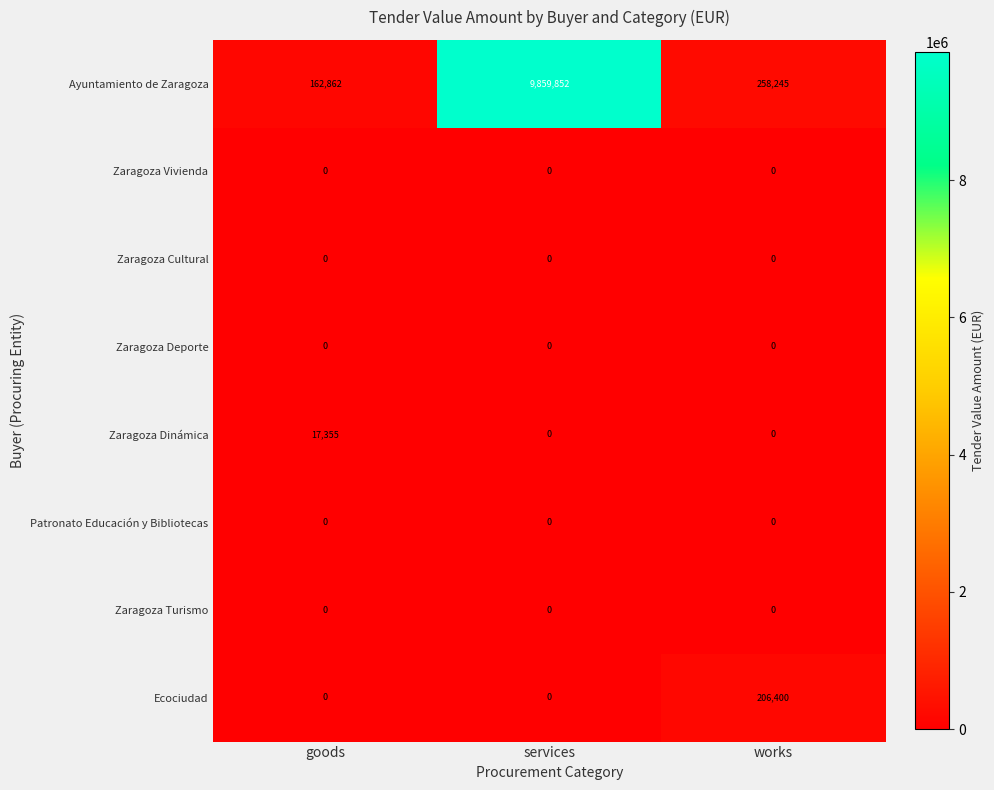

Reading left to right, transcribe all the data shown in this chart.

Ayuntamiento de Zaragoza: 162862	9859852	258245
Zaragoza Vivienda: 0	0	0
Zaragoza Cultural: 0	0	0
Zaragoza Deporte: 0	0	0
Zaragoza Dinámica: 17355	0	0
Patronato Educación y Bibliotecas: 0	0	0
Zaragoza Turismo: 0	0	0
Ecociudad: 0	0	206400